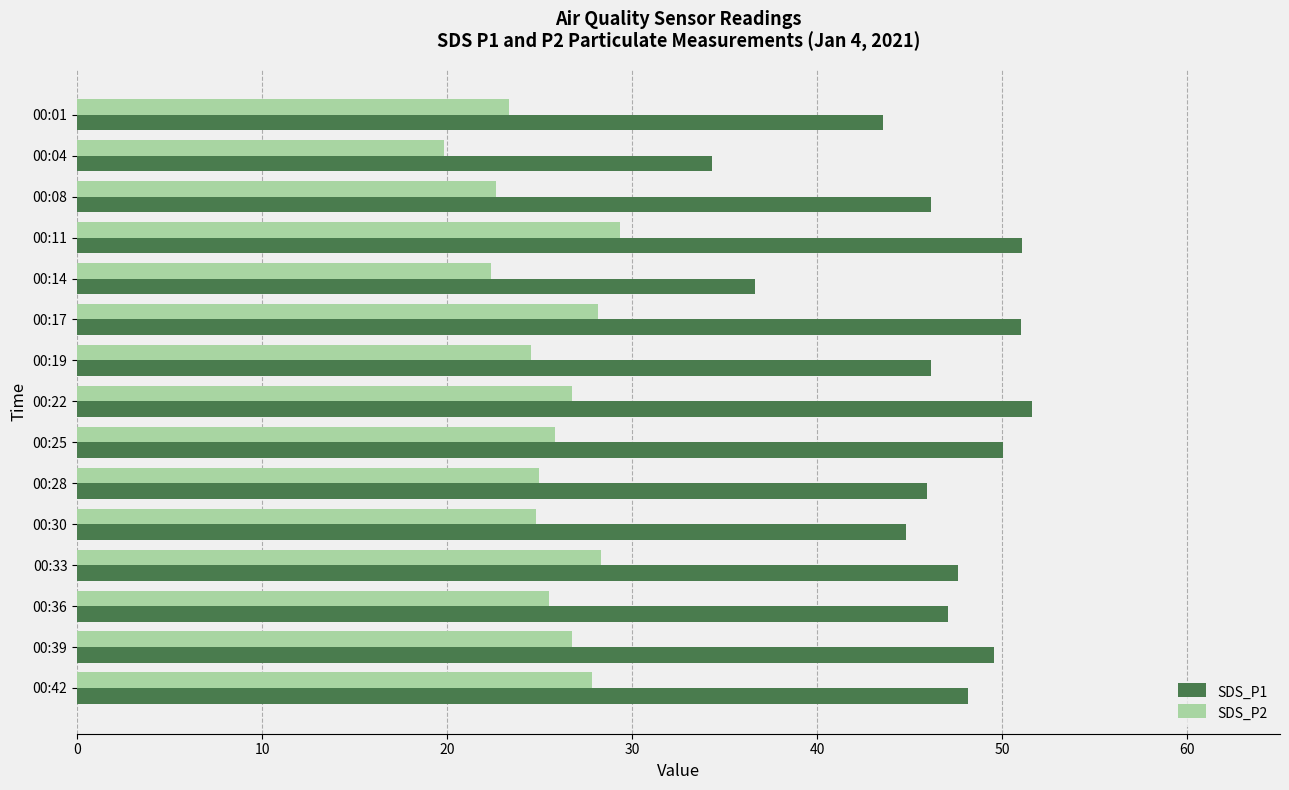

The value of SDS_P2 at 00:01 is 36.6. True or false?

False